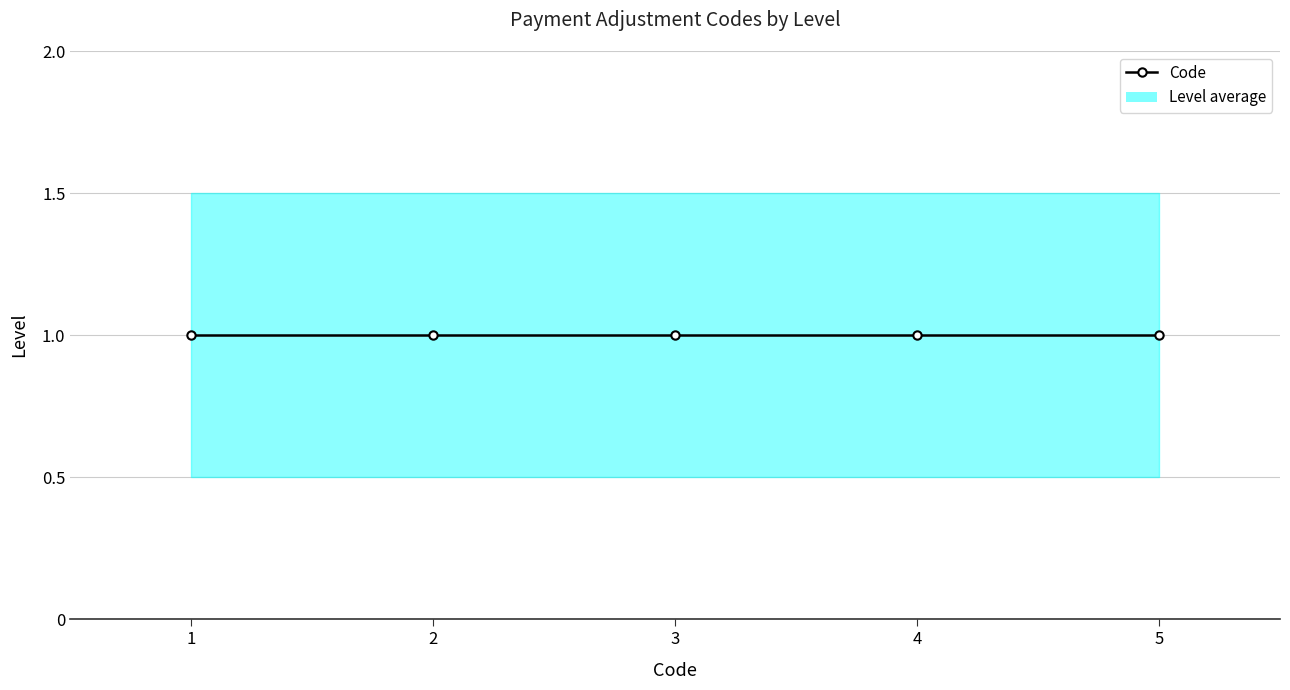

What is the minimum value shown in the chart?

1